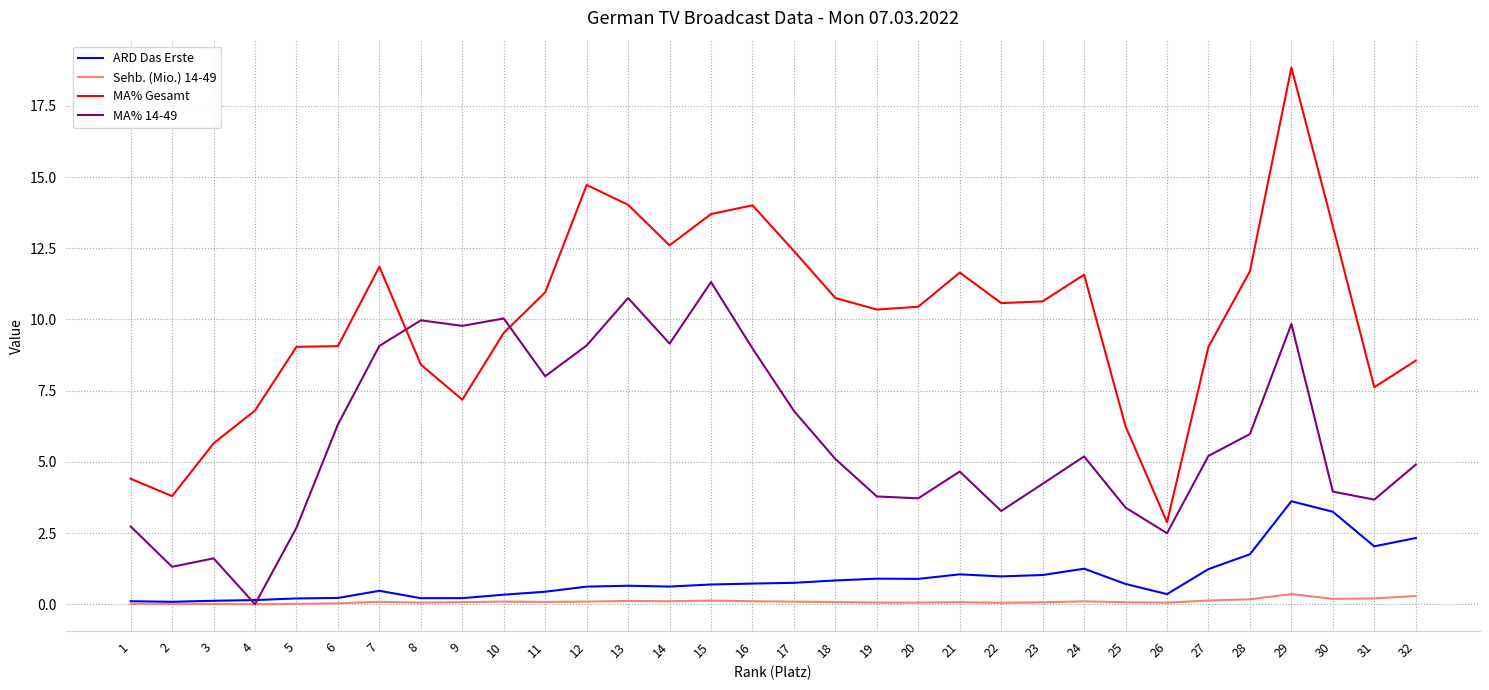

What is the difference between the highest and lowest values at 19?

10.3